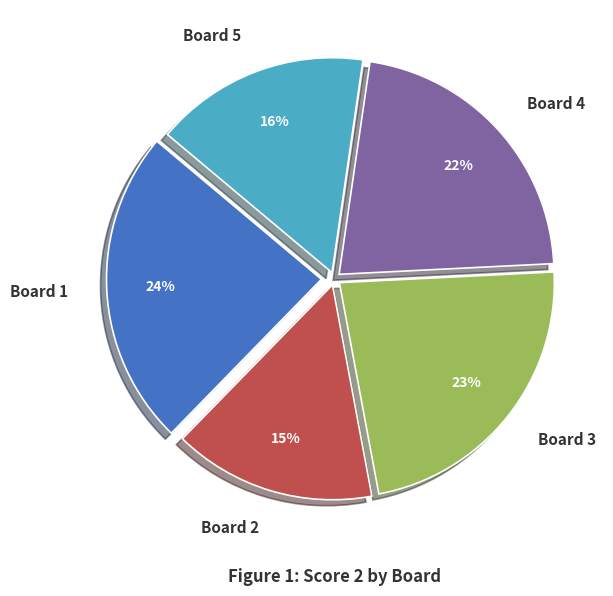

Between Board 5 and Board 2, which is larger?

Board 5